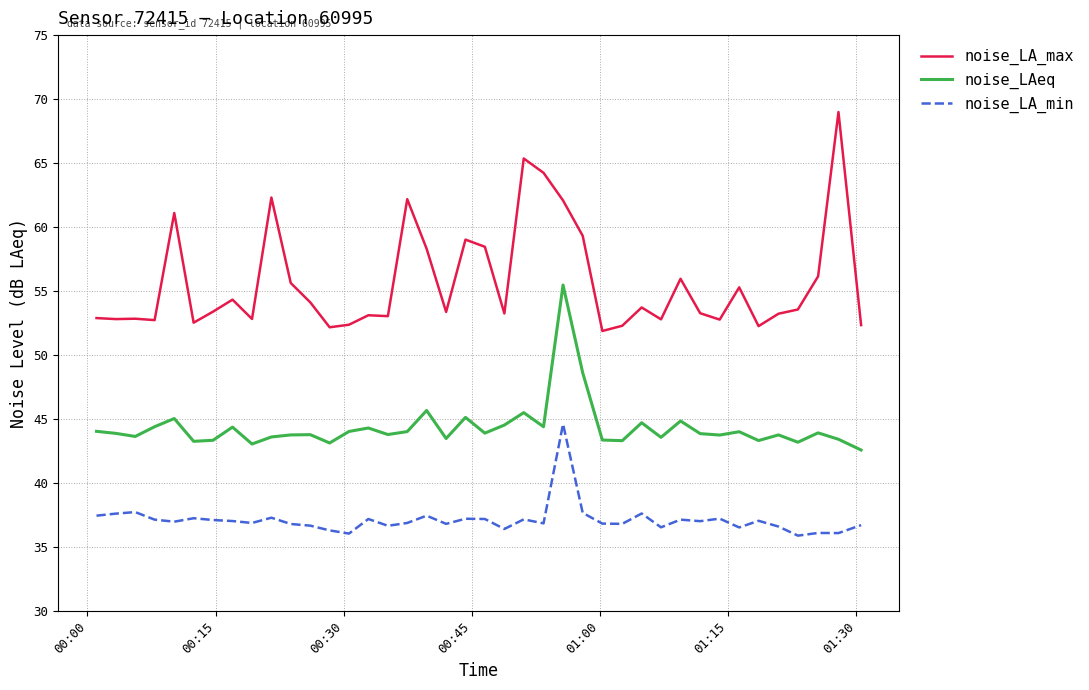

What is the difference between the maximum and minimum values in the noise_LA_min series?

8.7